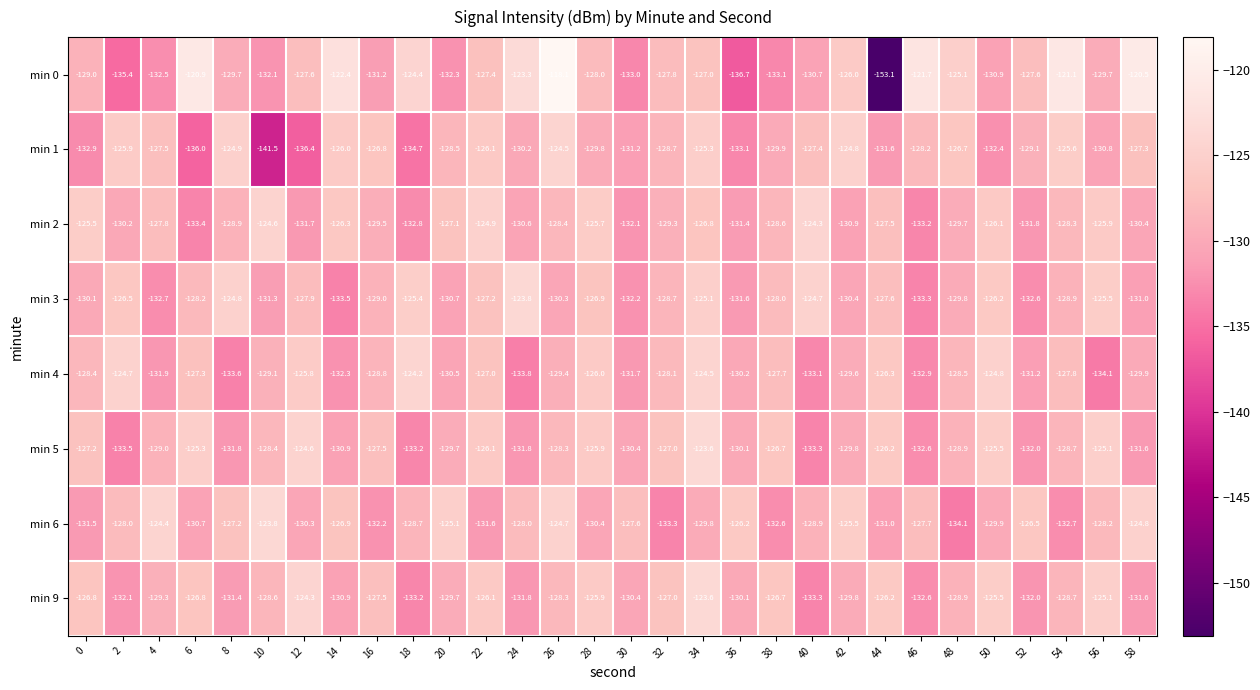

The value of min 4 at 2 is -124.7. True or false?

True